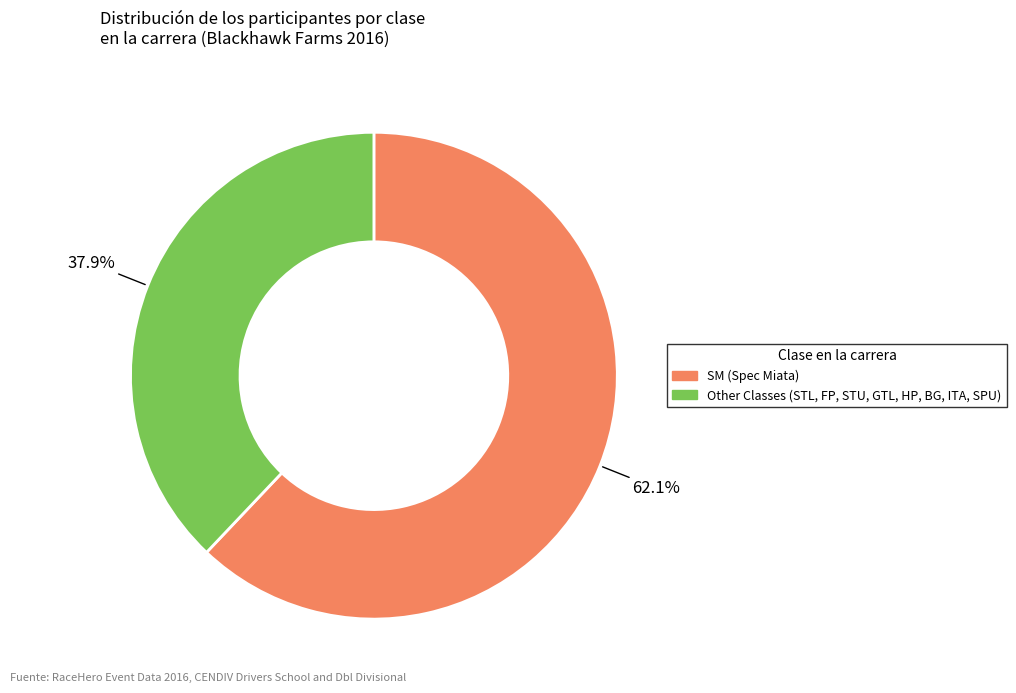

Is there any slice that represents more than half of the pie?

Yes